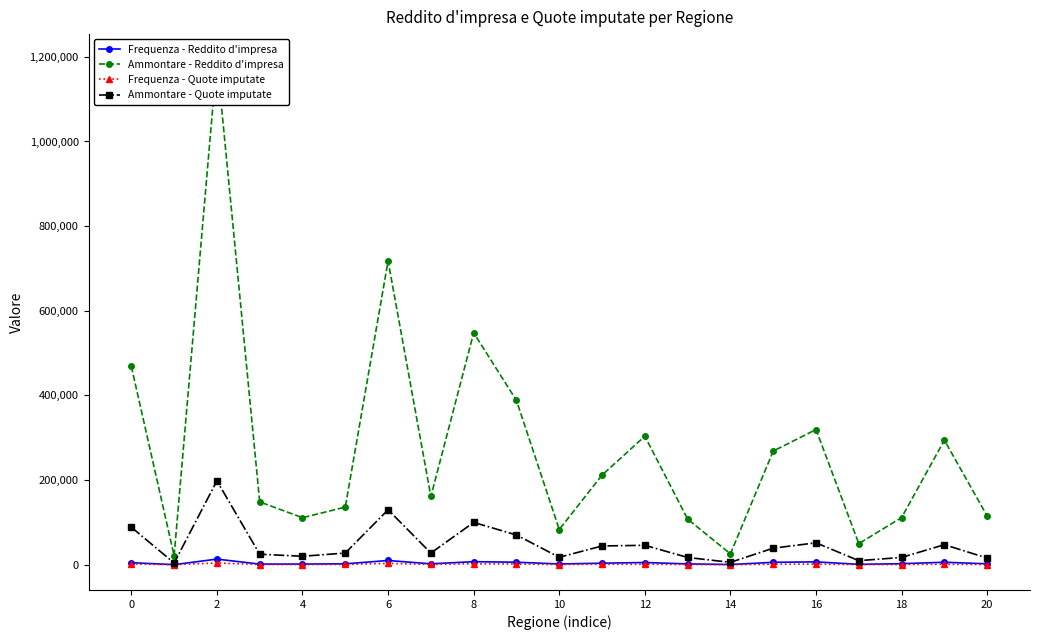

True or false: Frequenza - Quote imputate and Ammontare - Quote imputate intersect in this chart.

False